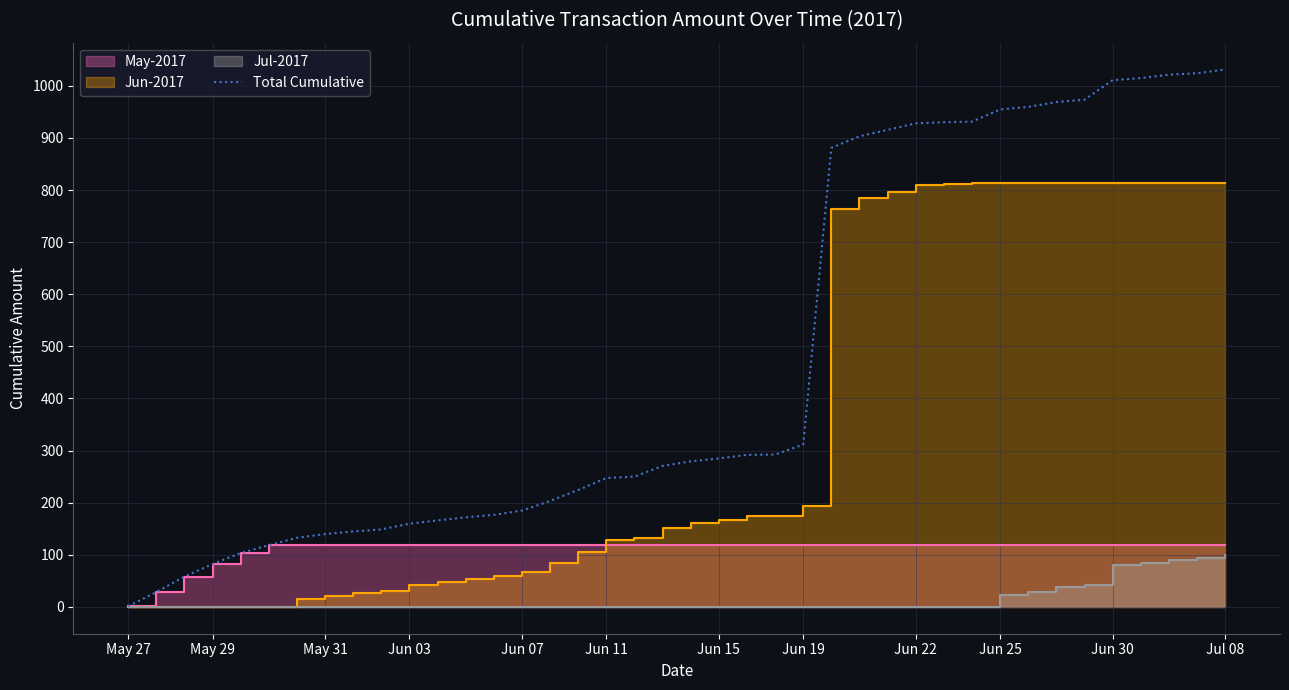

What is the highest value of the Total Cumulative series?

1031.4